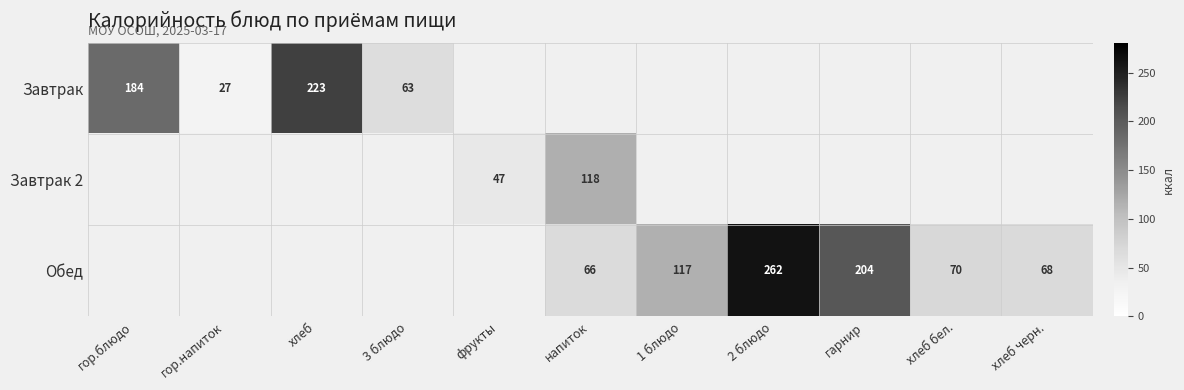

What is the greatest value displayed?

261.9